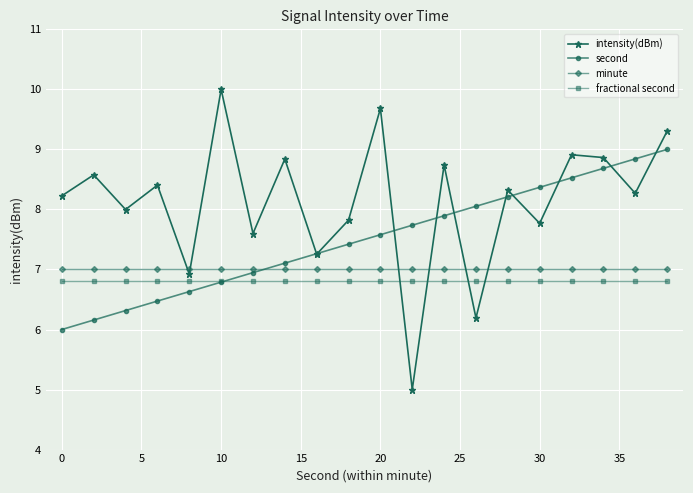

What is the minimum value for fractional second?

6.8